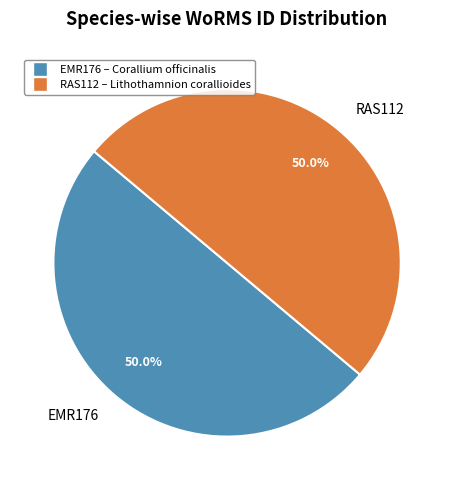

Combined, what portion of the pie is EMR176 and RAS112?

100.0%